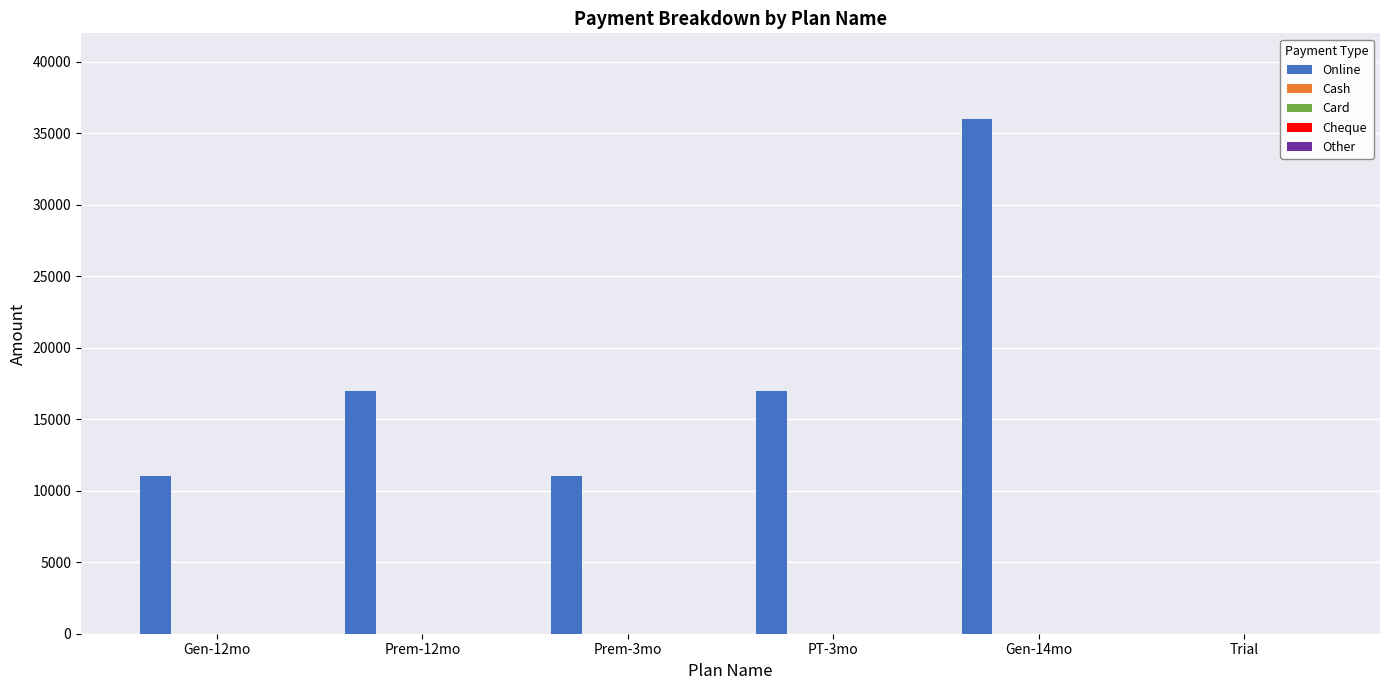

What is the greatest value displayed?

36000